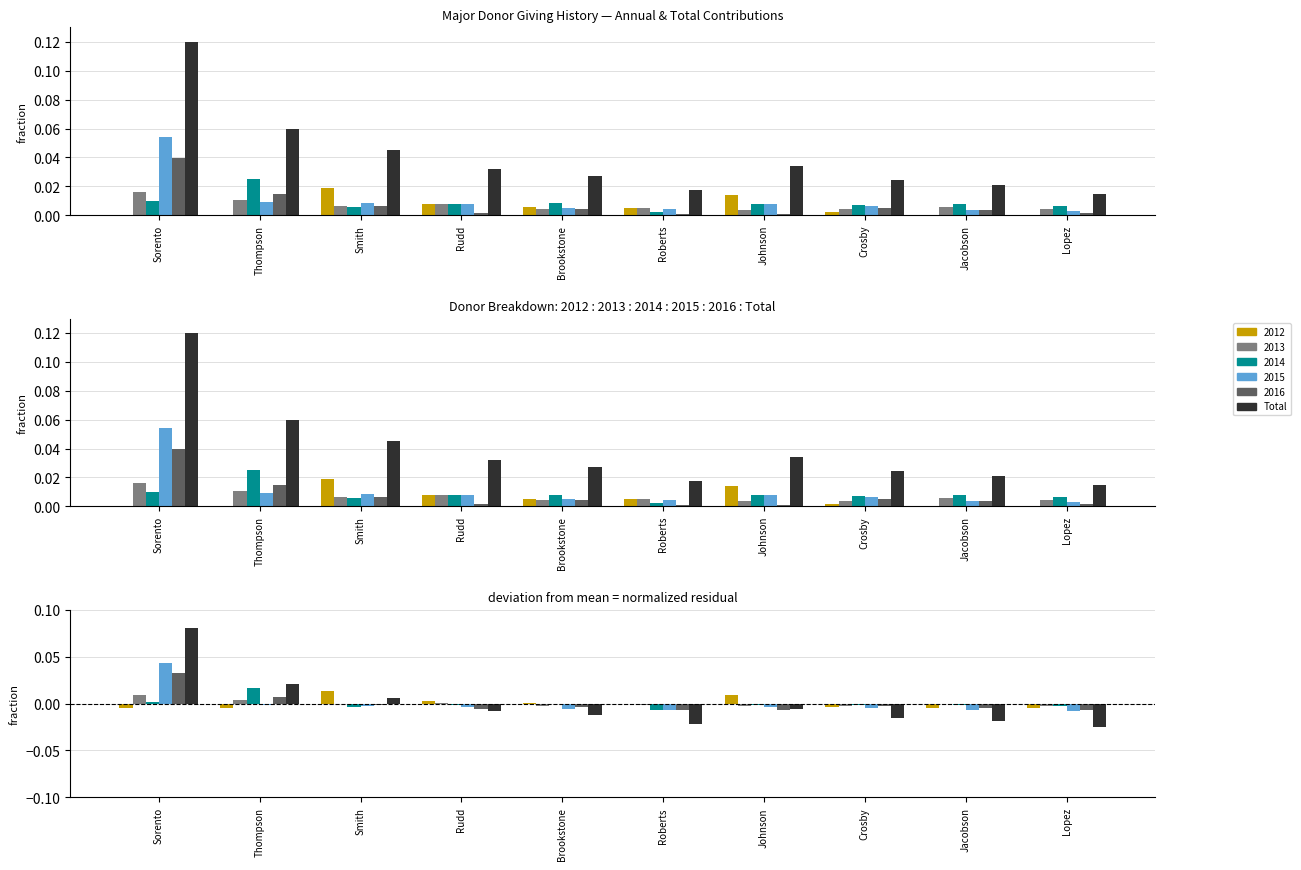

What is the label of the 1st bar from the left?

Sorento